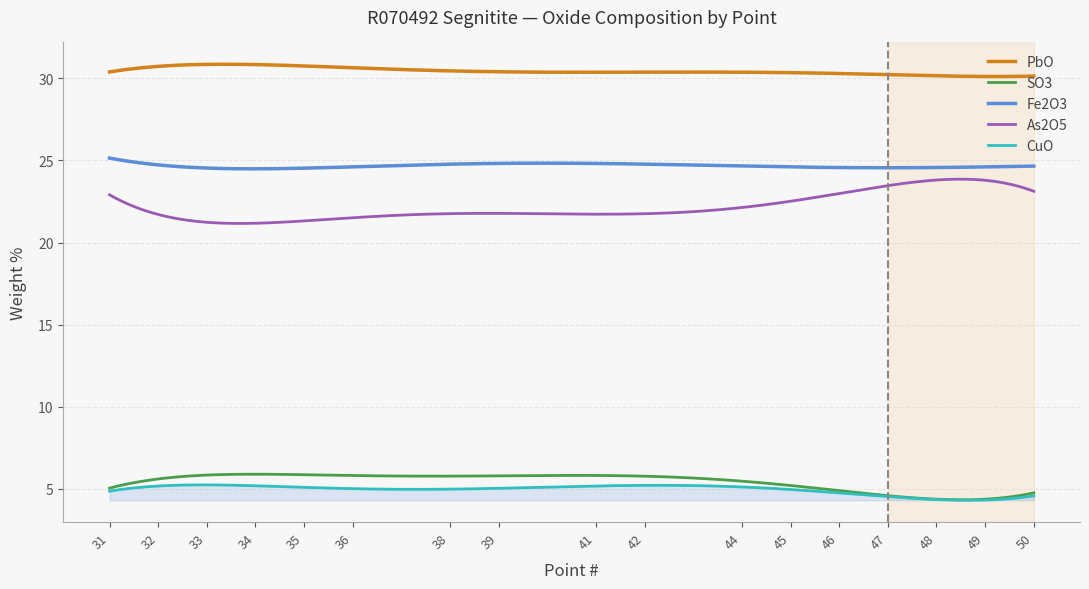

What is the difference between the maximum and second lowest values in the As2O5 series?

2.7